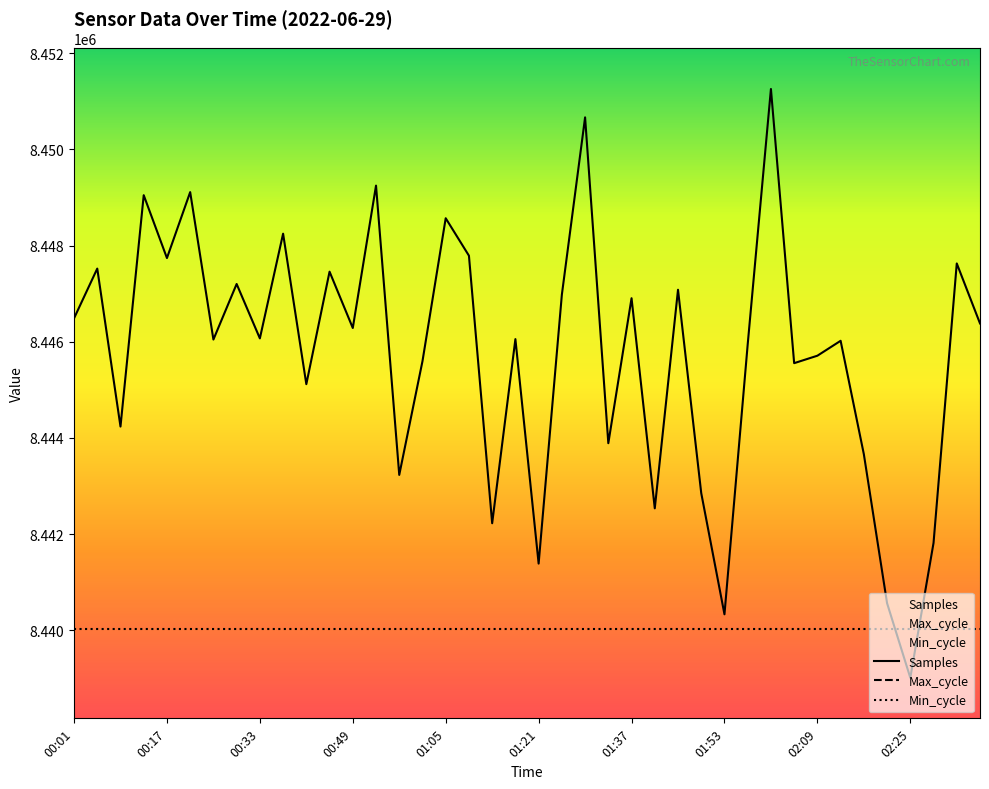

What is the sum of the Samples values at 02:25 and 01:17?

16885068